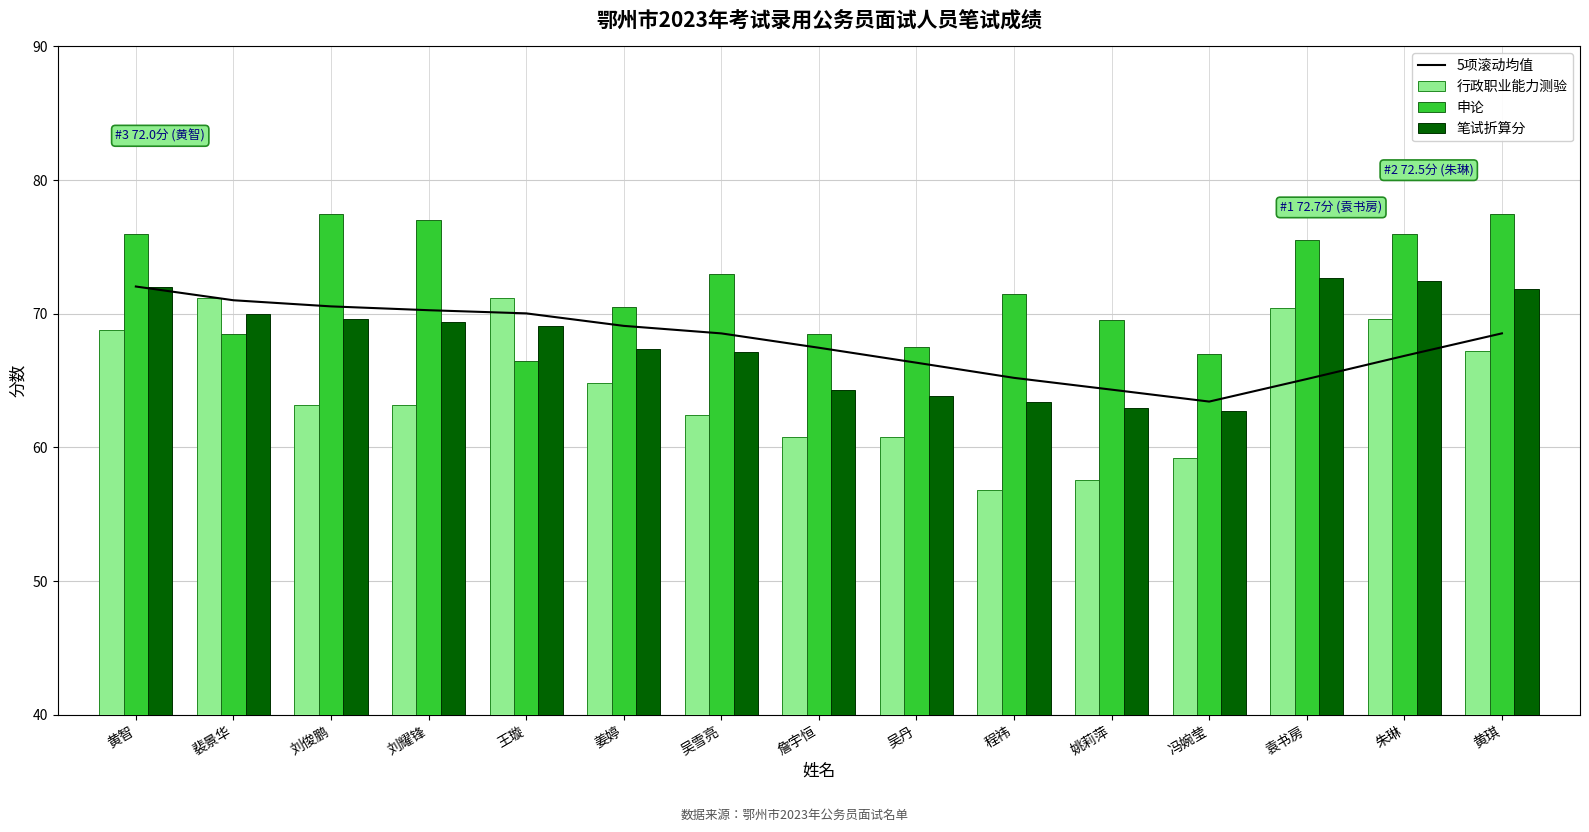

Reading left to right, extract all data points from this chart.

5项滚动均值: 黄智=72.0	裴景华=71.0	刘俊鹏=70.6	刘耀锋=70.3	王璇=70.0	姜婷=69.1	吴雪亮=68.5	詹宇恒=67.5	吴丹=66.3	程祎=65.2	姚莉萍=64.3	冯婉莹=63.4	袁书房=65.1	朱琳=66.9	黄琪=68.5
行政职业能力测验: 黄智=68.8	裴景华=71.2	刘俊鹏=63.2	刘耀锋=63.2	王璇=71.2	姜婷=64.8	吴雪亮=62.4	詹宇恒=60.8	吴丹=60.8	程祎=56.8	姚莉萍=57.6	冯婉莹=59.2	袁书房=70.4	朱琳=69.6	黄琪=67.2
申论: 黄智=76.0	裴景华=68.5	刘俊鹏=77.5	刘耀锋=77.0	王璇=66.5	姜婷=70.5	吴雪亮=73.0	詹宇恒=68.5	吴丹=67.5	程祎=71.5	姚莉萍=69.5	冯婉莹=67.0	袁书房=75.5	朱琳=76.0	黄琪=77.5
笔试折算分: 黄智=72.0	裴景华=70.0	刘俊鹏=69.6	刘耀锋=69.4	王璇=69.1	姜婷=67.4	吴雪亮=67.2	詹宇恒=64.3	吴丹=63.8	程祎=63.4	姚莉萍=63.0	冯婉莹=62.7	袁书房=72.7	朱琳=72.5	黄琪=71.8